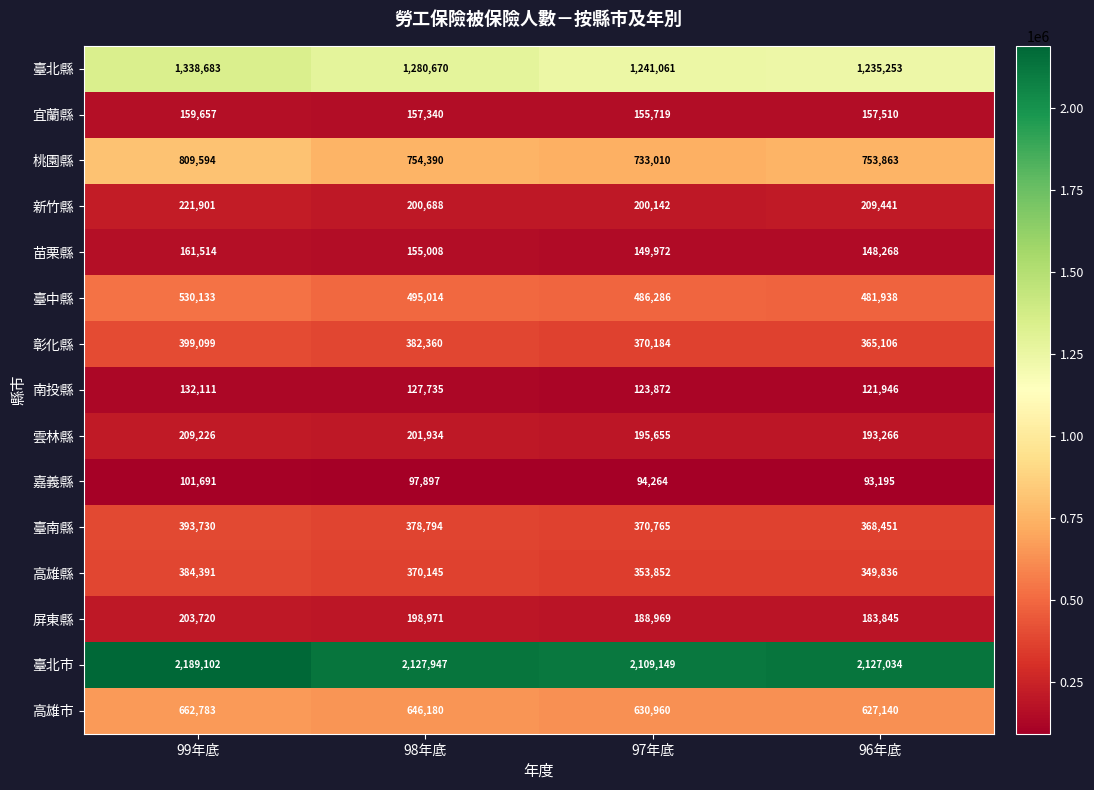

Which series has the largest total across all categories?

臺北市